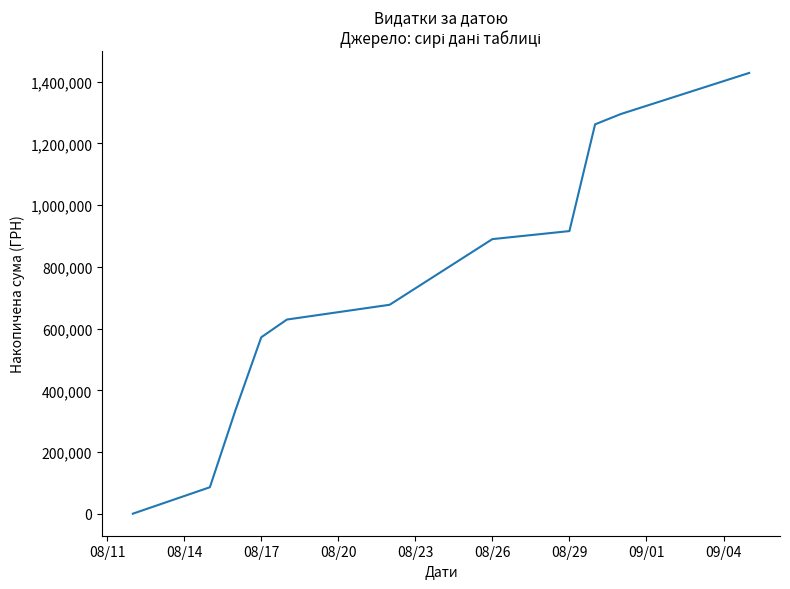

Does the chart display data point markers on the line(s)?

No